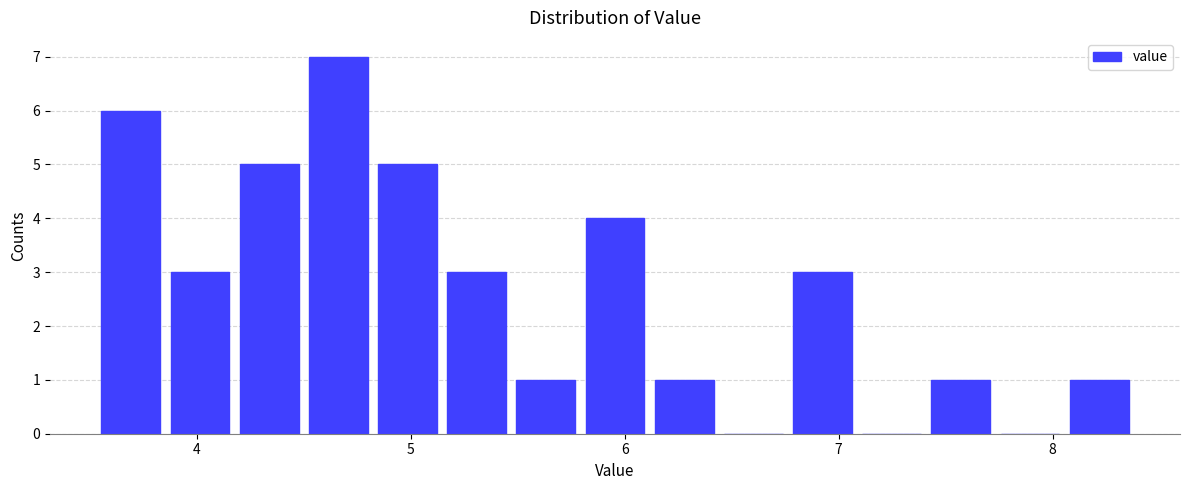

Read against the x-axis, roughly where is the centre of the tallest bar?

4.7